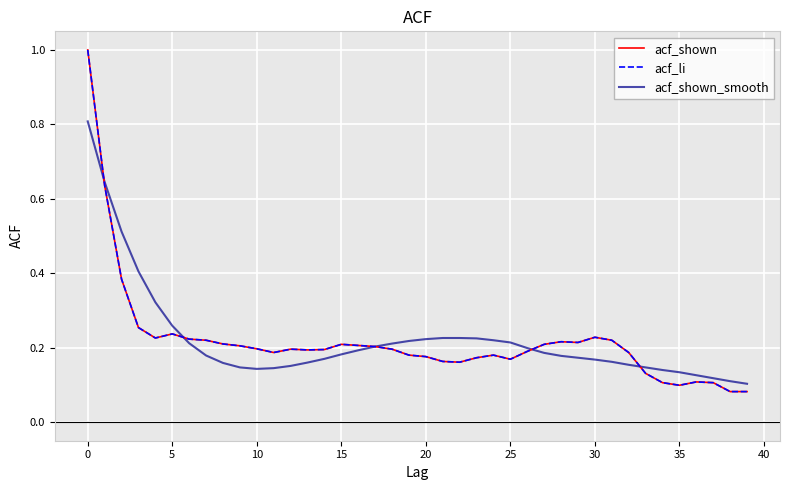

After their last crossing, which series has the higher values: acf_shown_smooth or acf_shown?

acf_shown_smooth